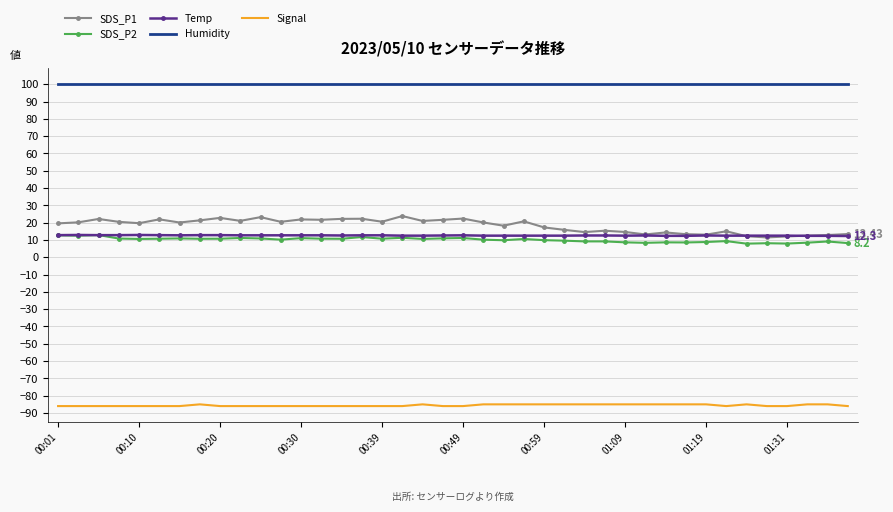

Which series has the largest range (max minus min)?

SDS_P1